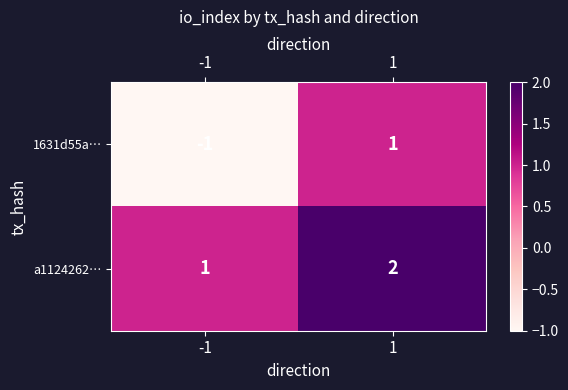

What is the total value across all series at 1?

3